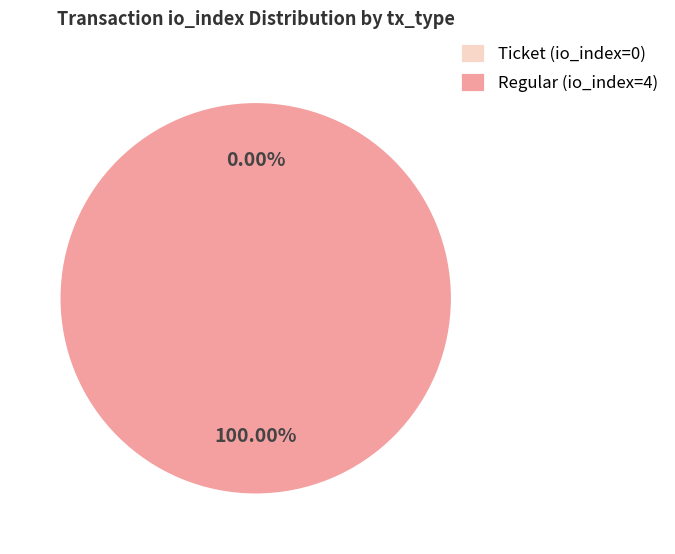

Between Ticket (io_index=0) and Regular (io_index=4), which is larger?

Regular (io_index=4)